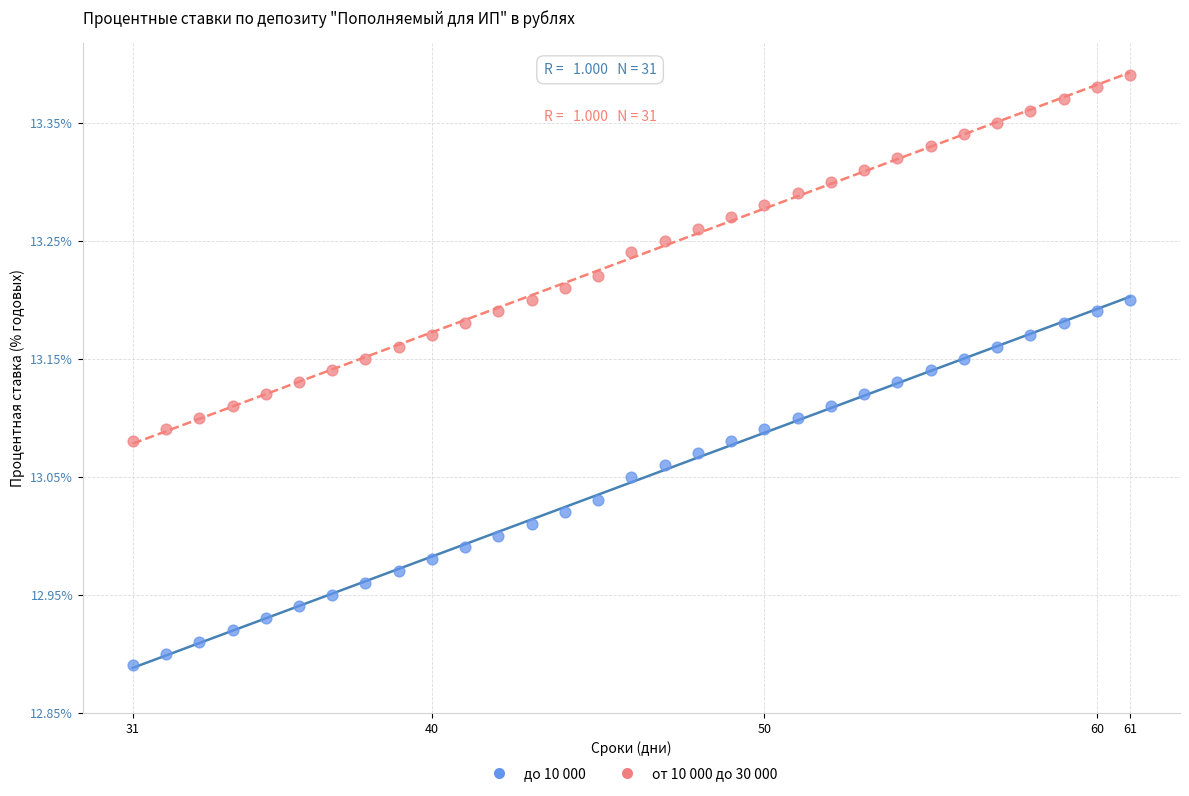

Which series reaches the minimum Y coordinate?

до 10 000